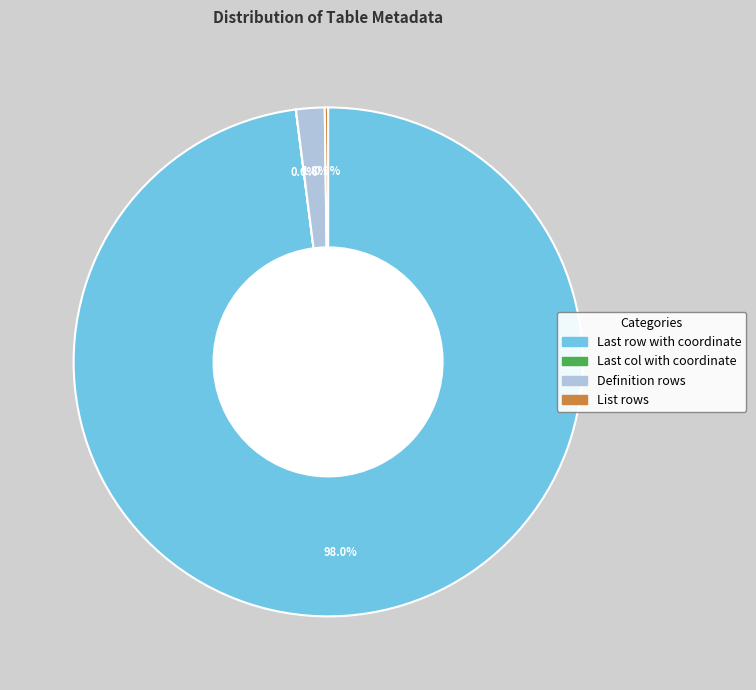

What is the majority slice?

Last row with coordinate